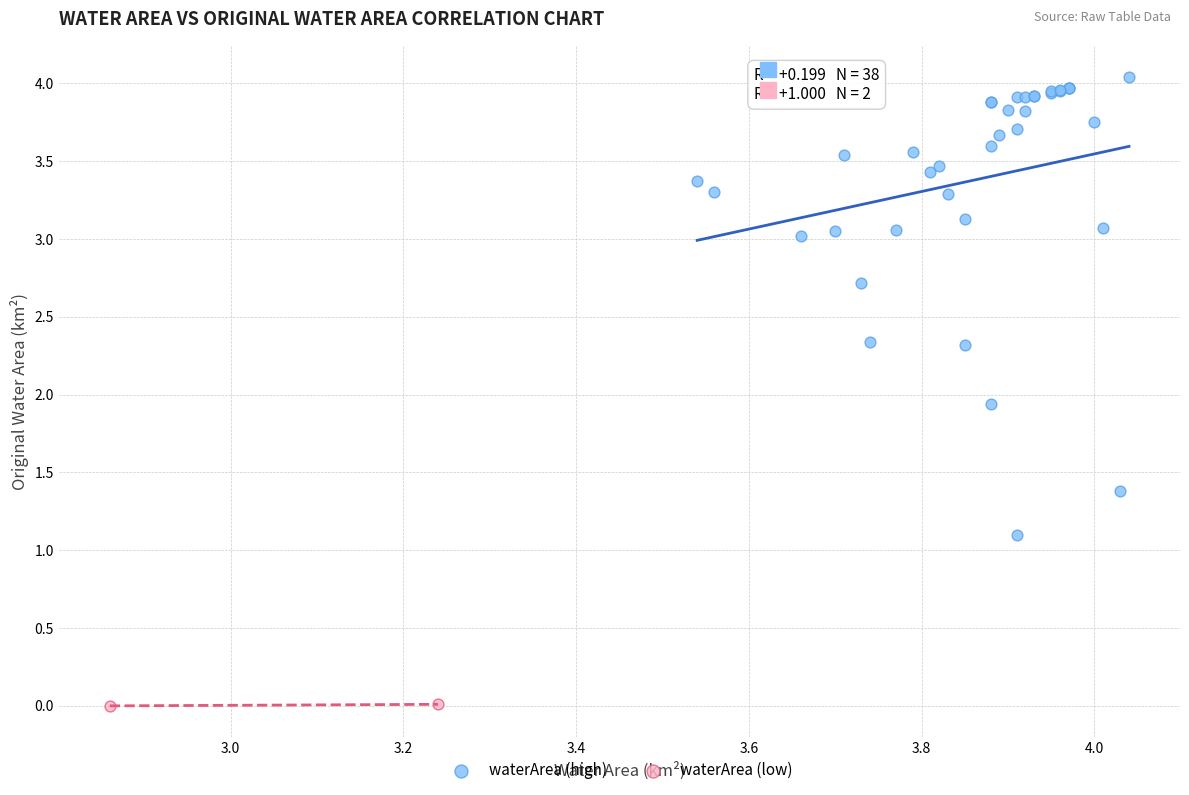

Which series reaches the minimum Y coordinate?

waterArea (low)